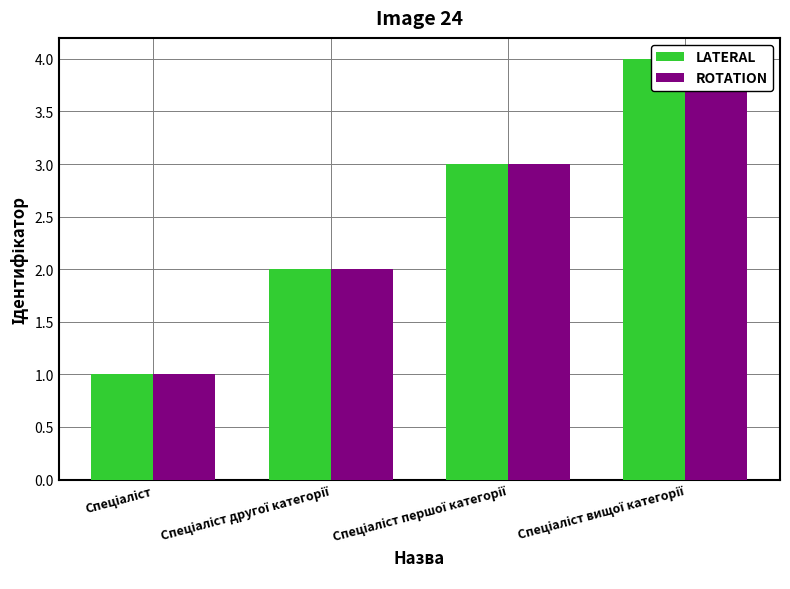

Is it true that LATERAL equals 7 at Спеціаліст вищої категорії?

False